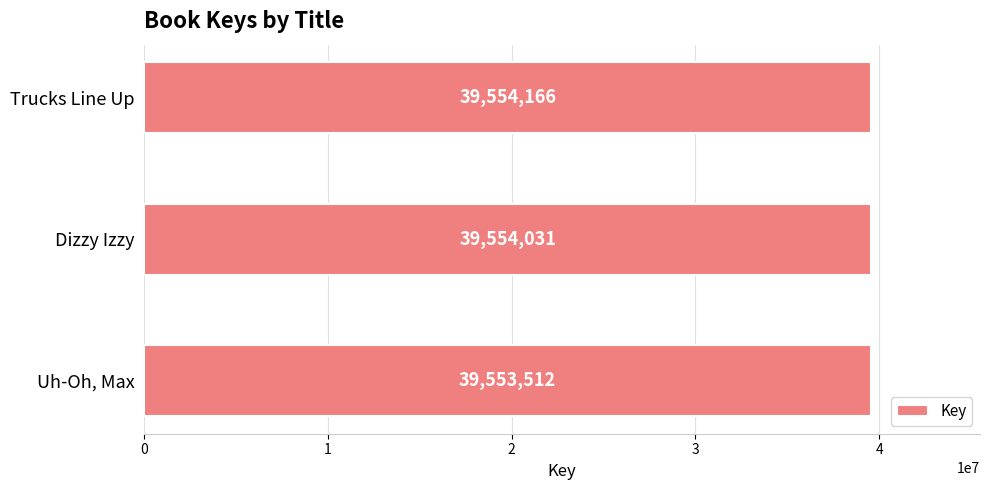

Reading top to bottom, transcribe all the data shown in this chart.

Trucks Line Up=39554166	Dizzy Izzy=39554031	Uh-Oh, Max=39553512